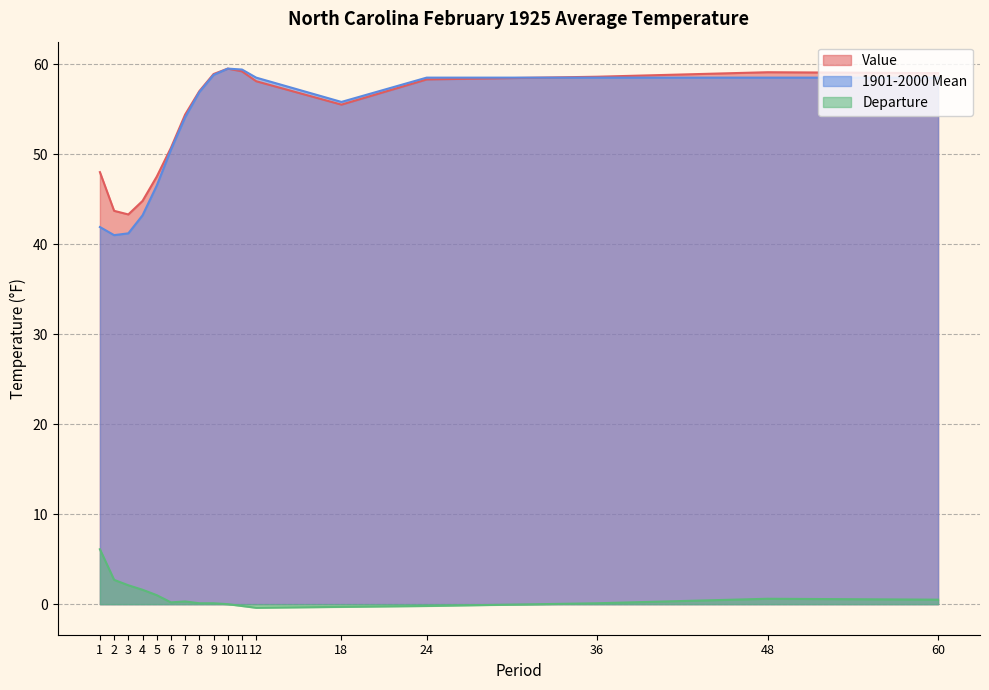

In 1901-2000 Mean, how many points are lower than both neighbors (excluding endpoints)?

2